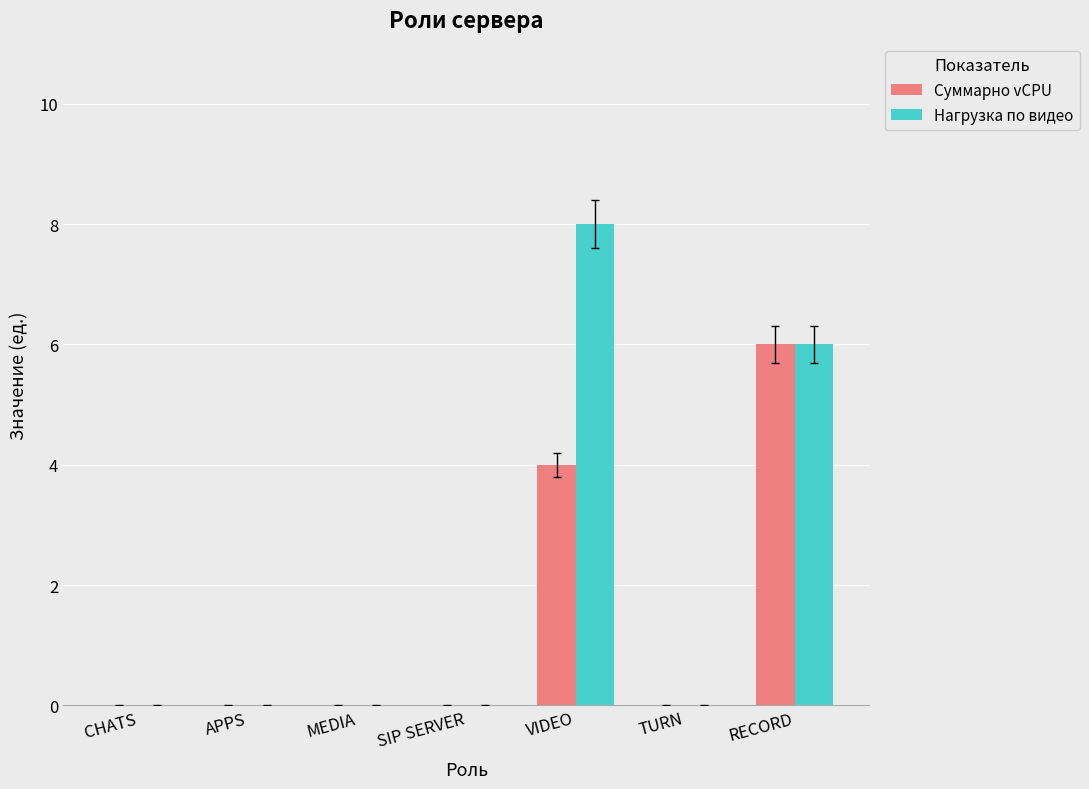

Is the value of Нагрузка по видео at RECORD greater than the value of Суммарно vCPU at MEDIA?

Yes